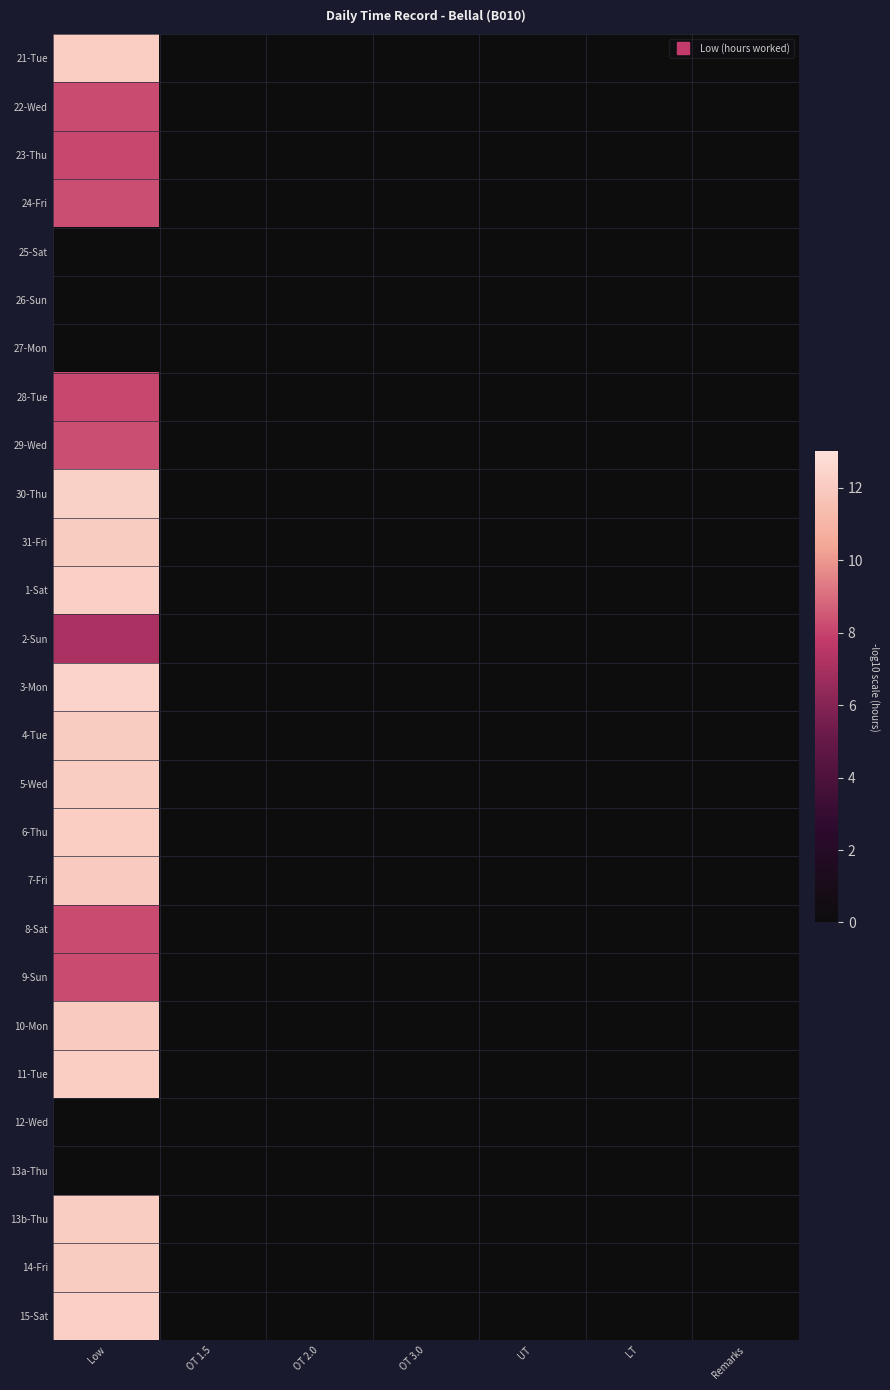

Reading left to right, extract all data points from this chart.

21-Tue: Low=12.2	OT 1.5=0.0	OT 2.0=0.0	OT 3.0=0.0	UT=0.0	LT=0.0	Remarks=0.0
22-Wed: Low=8.2	OT 1.5=0.0	OT 2.0=0.0	OT 3.0=0.0	UT=0.0	LT=0.0	Remarks=0.0
23-Thu: Low=8.1	OT 1.5=0.0	OT 2.0=0.0	OT 3.0=0.0	UT=0.0	LT=0.0	Remarks=0.0
24-Fri: Low=8.3	OT 1.5=0.0	OT 2.0=0.0	OT 3.0=0.0	UT=0.0	LT=0.0	Remarks=0.0
25-Sat: Low=0.0	OT 1.5=0.0	OT 2.0=0.0	OT 3.0=0.0	UT=0.0	LT=0.0	Remarks=0.0
26-Sun: Low=0.0	OT 1.5=0.0	OT 2.0=0.0	OT 3.0=0.0	UT=0.0	LT=0.0	Remarks=0.0
27-Mon: Low=0.0	OT 1.5=0.0	OT 2.0=0.0	OT 3.0=0.0	UT=0.0	LT=0.0	Remarks=0.0
28-Tue: Low=8.1	OT 1.5=0.0	OT 2.0=0.0	OT 3.0=0.0	UT=0.0	LT=0.0	Remarks=0.0
29-Wed: Low=8.2	OT 1.5=0.0	OT 2.0=0.0	OT 3.0=0.0	UT=0.0	LT=0.0	Remarks=0.0
30-Thu: Low=12.3	OT 1.5=0.0	OT 2.0=0.0	OT 3.0=0.0	UT=0.0	LT=0.0	Remarks=0.0
31-Fri: Low=12.1	OT 1.5=0.0	OT 2.0=0.0	OT 3.0=0.0	UT=0.0	LT=0.0	Remarks=0.0
1-Sat: Low=12.2	OT 1.5=0.0	OT 2.0=0.0	OT 3.0=0.0	UT=0.0	LT=0.0	Remarks=0.0
2-Sun: Low=7.1	OT 1.5=0.0	OT 2.0=0.0	OT 3.0=0.0	UT=0.0	LT=0.0	Remarks=0.0
3-Mon: Low=12.4	OT 1.5=0.0	OT 2.0=0.0	OT 3.0=0.0	UT=0.0	LT=0.0	Remarks=0.0
4-Tue: Low=12.1	OT 1.5=0.0	OT 2.0=0.0	OT 3.0=0.0	UT=0.0	LT=0.0	Remarks=0.0
5-Wed: Low=12.1	OT 1.5=0.0	OT 2.0=0.0	OT 3.0=0.0	UT=0.0	LT=0.0	Remarks=0.0
6-Thu: Low=12.2	OT 1.5=0.0	OT 2.0=0.0	OT 3.0=0.0	UT=0.0	LT=0.0	Remarks=0.0
7-Fri: Low=12.0	OT 1.5=0.0	OT 2.0=0.0	OT 3.0=0.0	UT=0.0	LT=0.0	Remarks=0.0
8-Sat: Low=8.2	OT 1.5=0.0	OT 2.0=0.0	OT 3.0=0.0	UT=0.0	LT=0.0	Remarks=0.0
9-Sun: Low=8.2	OT 1.5=0.0	OT 2.0=0.0	OT 3.0=0.0	UT=0.0	LT=0.0	Remarks=0.0
10-Mon: Low=12.0	OT 1.5=0.0	OT 2.0=0.0	OT 3.0=0.0	UT=0.0	LT=0.0	Remarks=0.0
11-Tue: Low=12.2	OT 1.5=0.0	OT 2.0=0.0	OT 3.0=0.0	UT=0.0	LT=0.0	Remarks=0.0
12-Wed: Low=0.0	OT 1.5=0.0	OT 2.0=0.0	OT 3.0=0.0	UT=0.0	LT=0.0	Remarks=0.0
13a-Thu: Low=0.0	OT 1.5=0.0	OT 2.0=0.0	OT 3.0=0.0	UT=0.0	LT=0.0	Remarks=0.0
13b-Thu: Low=12.1	OT 1.5=0.0	OT 2.0=0.0	OT 3.0=0.0	UT=0.0	LT=0.0	Remarks=0.0
14-Fri: Low=12.1	OT 1.5=0.0	OT 2.0=0.0	OT 3.0=0.0	UT=0.0	LT=0.0	Remarks=0.0
15-Sat: Low=12.2	OT 1.5=0.0	OT 2.0=0.0	OT 3.0=0.0	UT=0.0	LT=0.0	Remarks=0.0